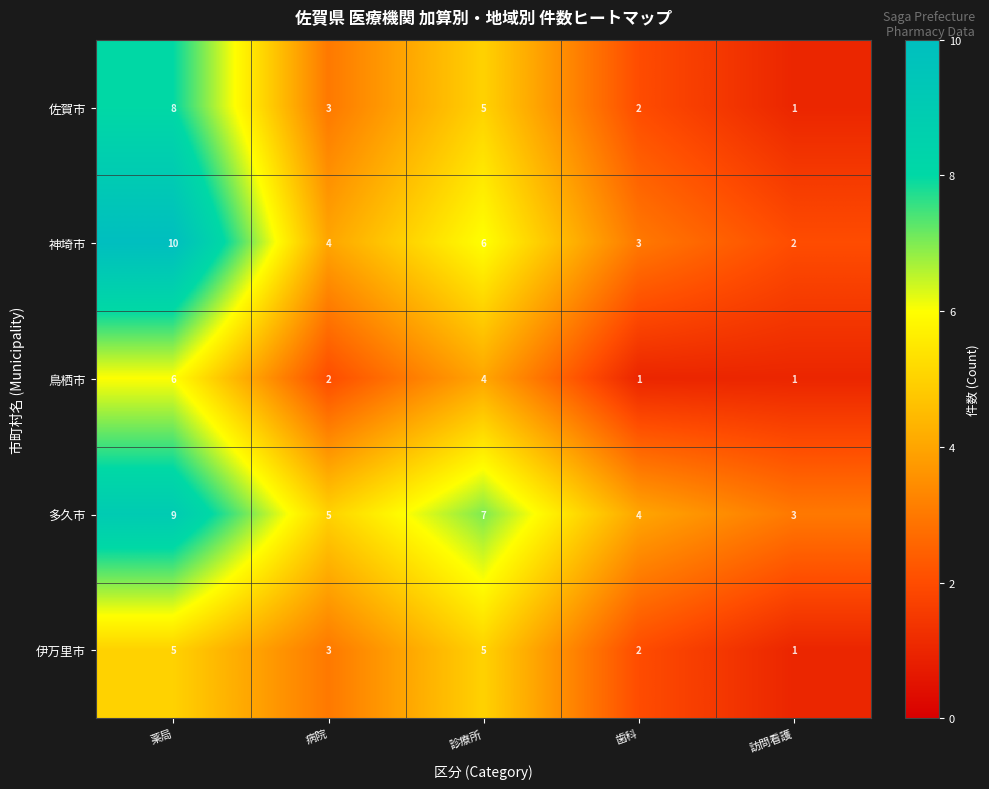

True or false: 鳥栖市 has a value of 0 at 病院.

False